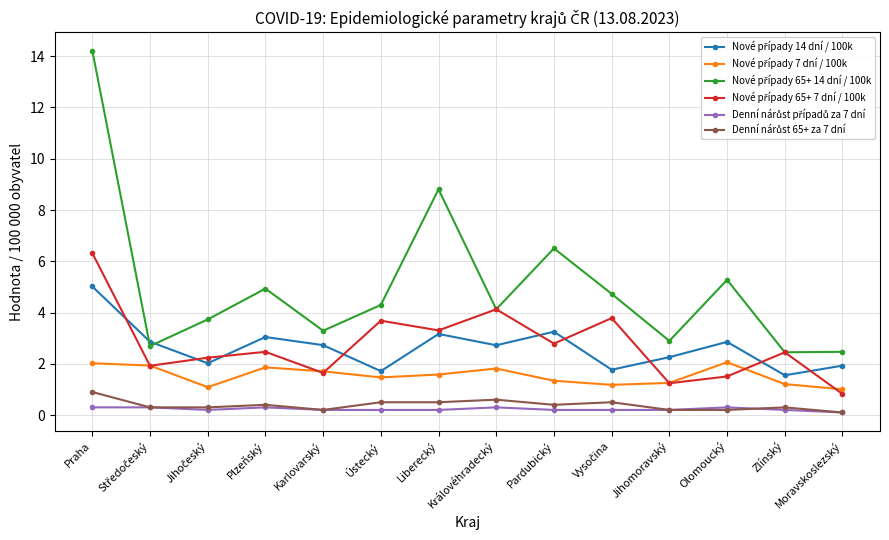

At which category is the sum across all series the highest?

Praha